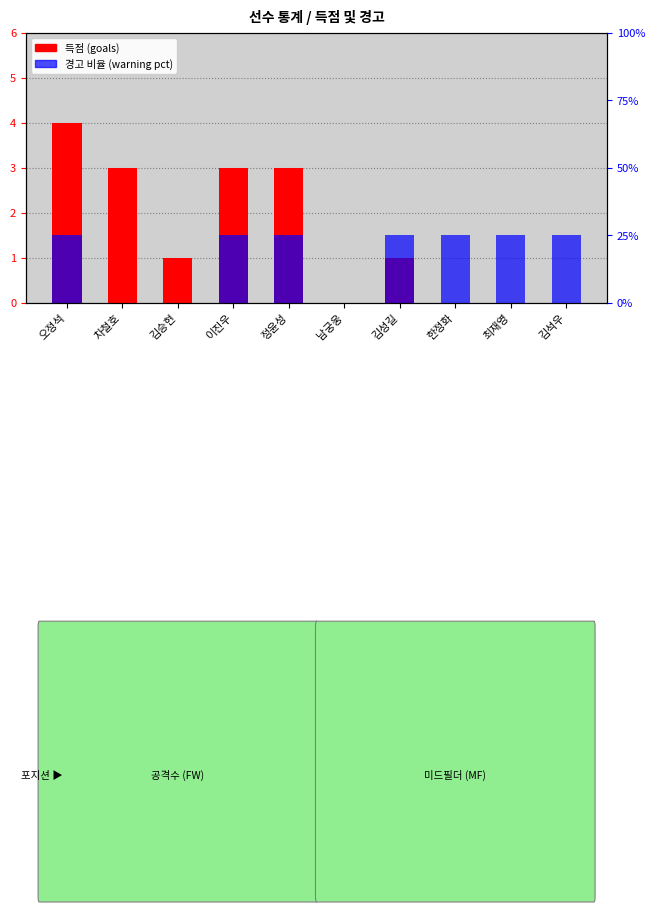

Which series changed the most between 남궁웅 and 한정화?

경고 (Warnings)